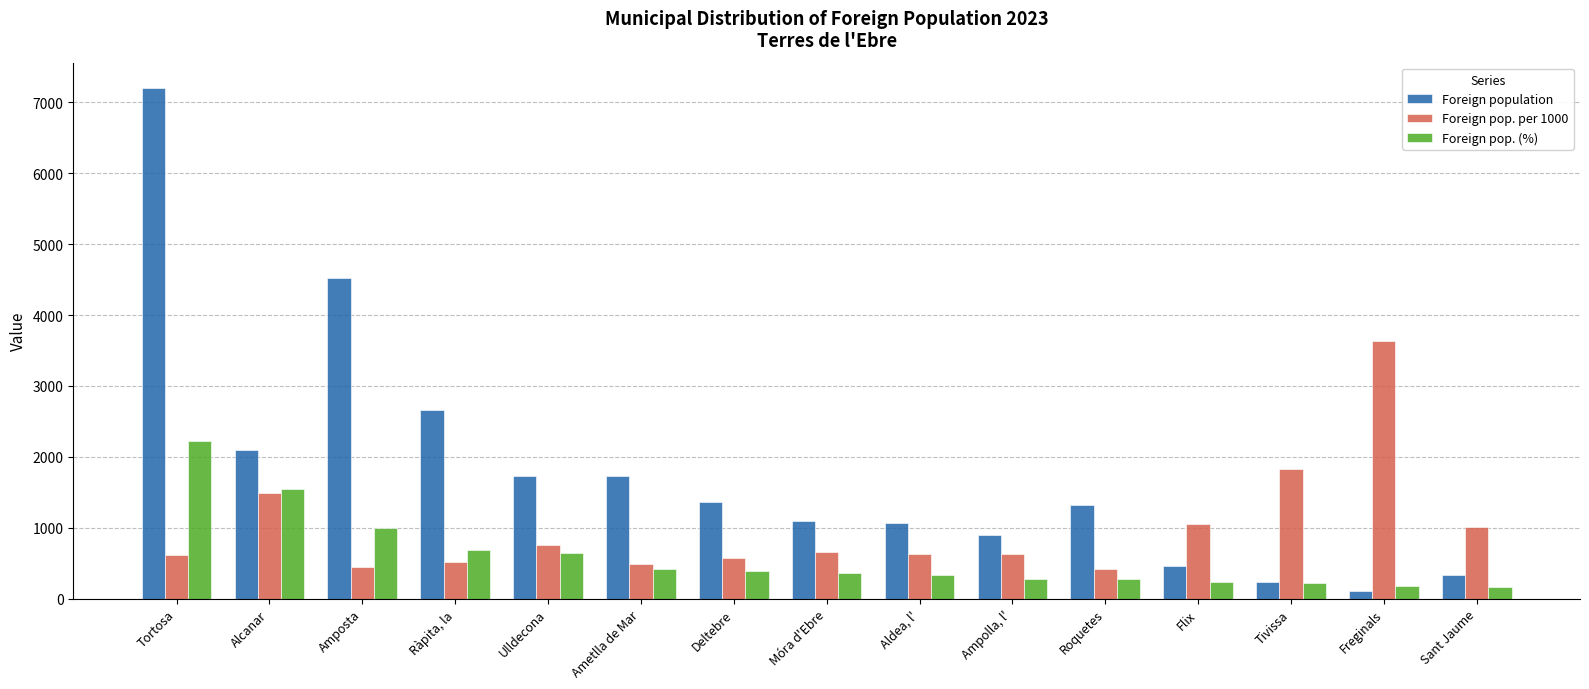

Rank the series by their average value, from lowest to highest.

Foreign pop. (%), Foreign pop. per 1000, Foreign population